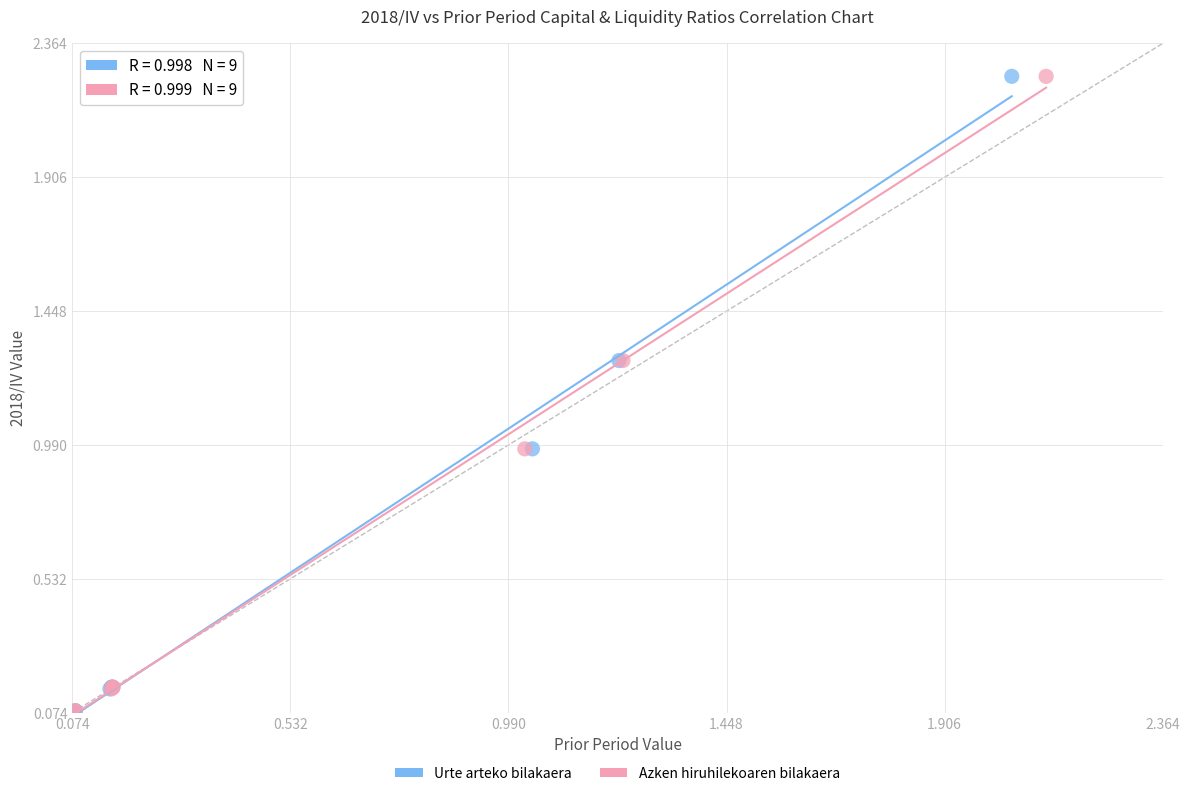

What are all the series names shown in the legend?

Urte arteko bilakaera, Azken hiruhilekoaren bilakaera